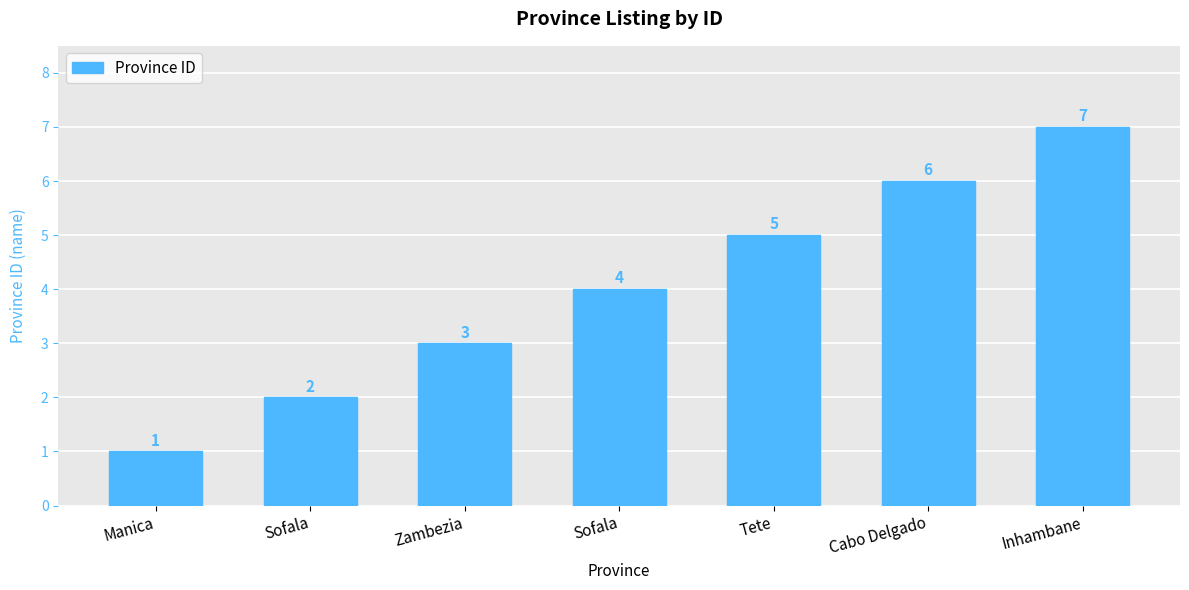

Reading right to left, list all the values displayed in this chart.

Inhambane=7	Cabo Delgado=6	Tete=5	Sofala=4	Zambezia=3	Sofala=2	Manica=1